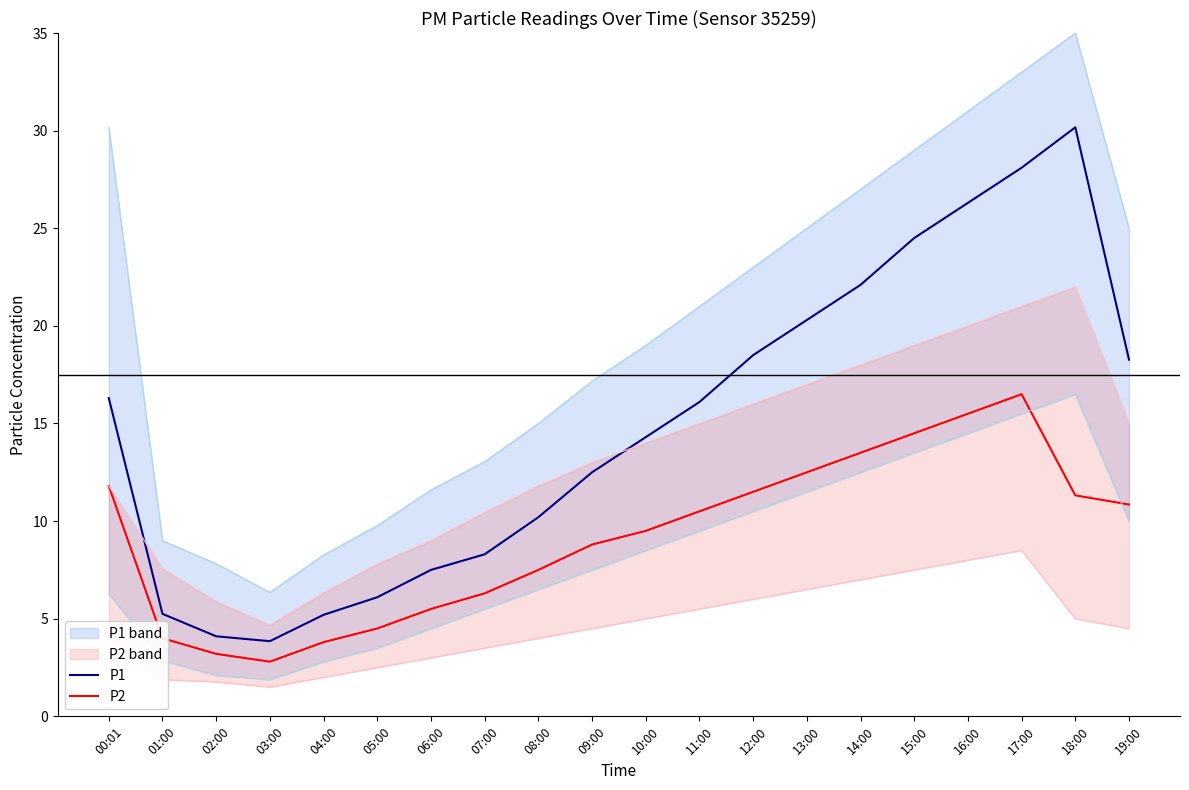

What is the average value of the P1 series?

14.9